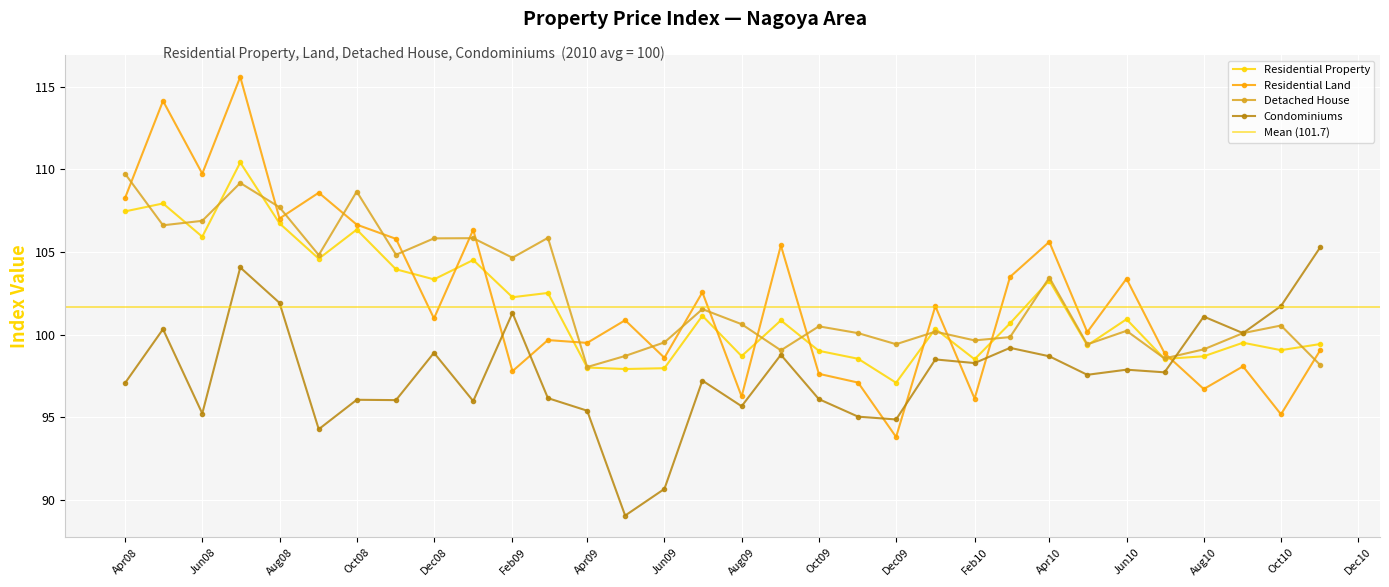

Is it true that Condominiums equals 168.4 at Oct08?

False